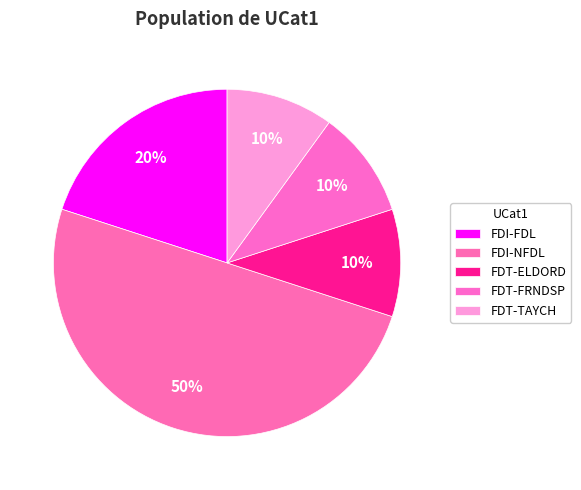

How many slices are in this pie chart?

5